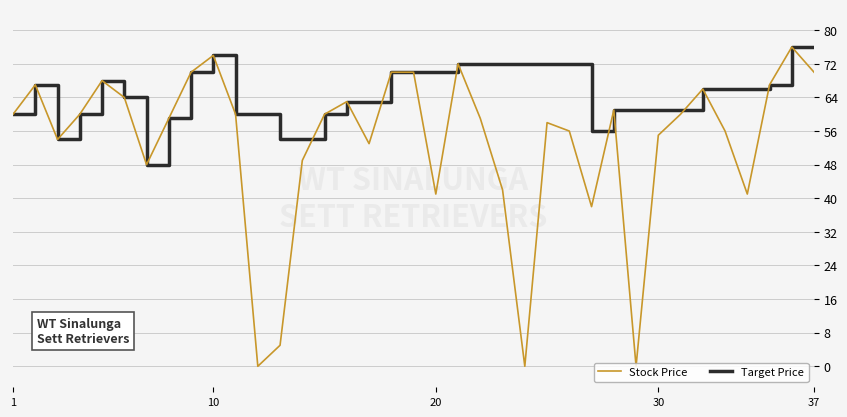

List the series in order of their overall mean, lowest first.

Stock Price, Target Price